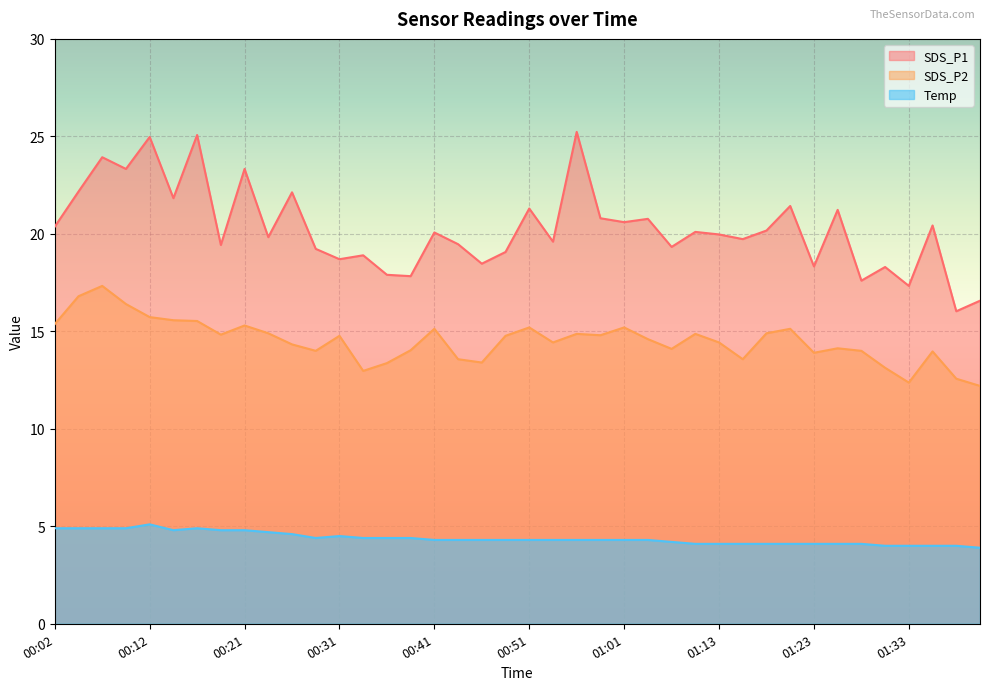

True or false: SDS_P2 has a value of 7.0 at 01:28.

False